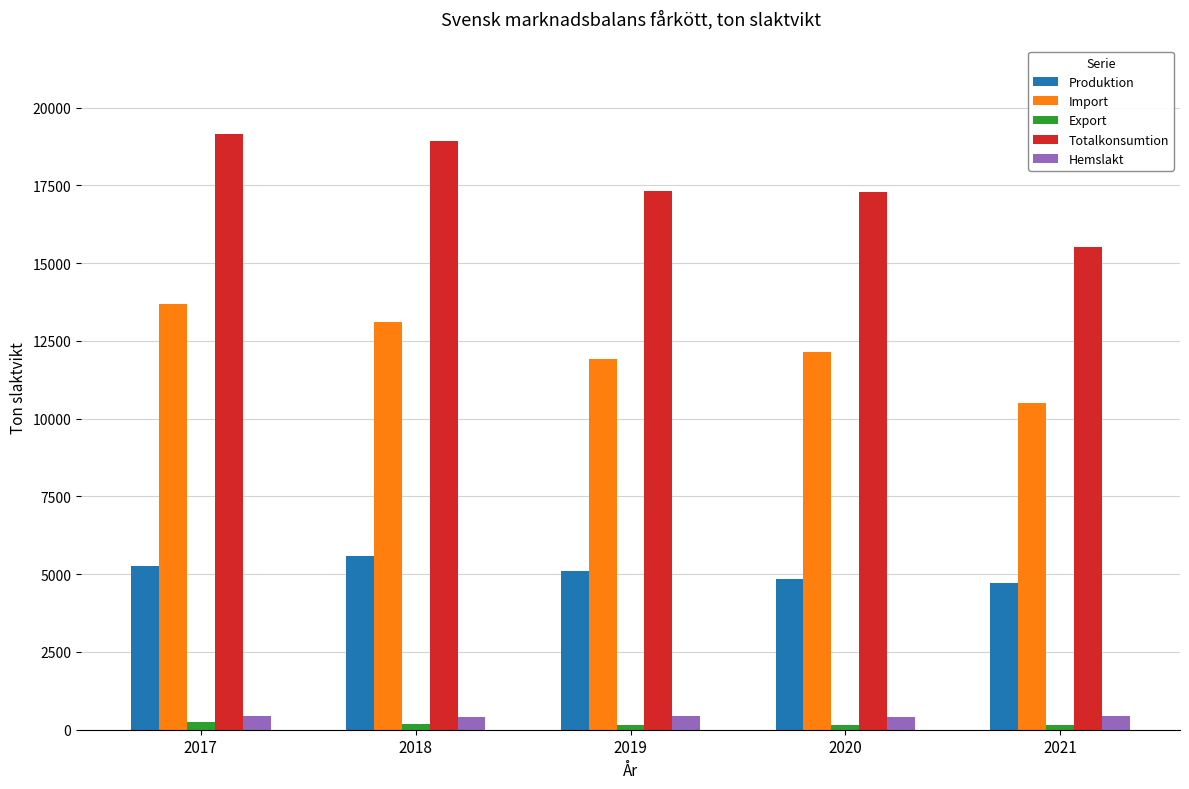

At which label does Totalkonsumtion first exceed 17301?

2017